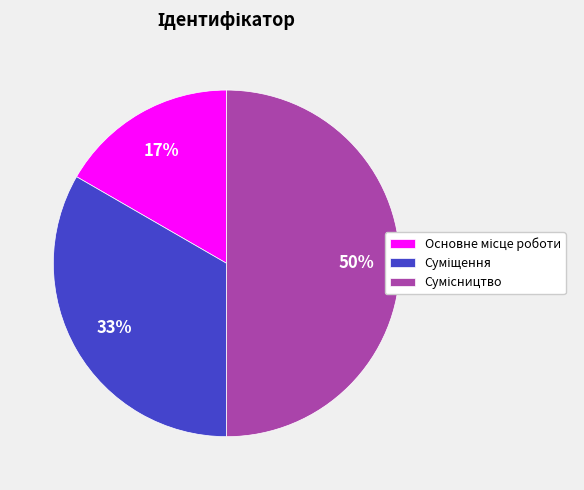

To the nearest percent, what is the difference between the largest and smallest slice percentages?

33%